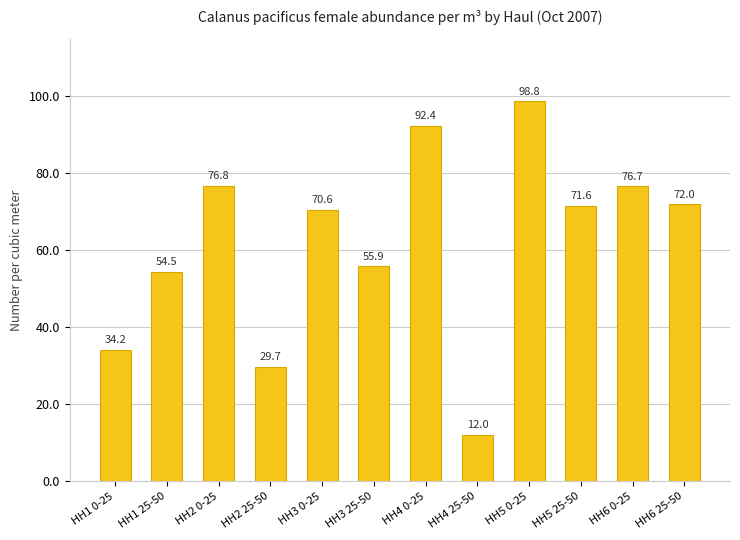

Does the chart contain stacked bars?

No